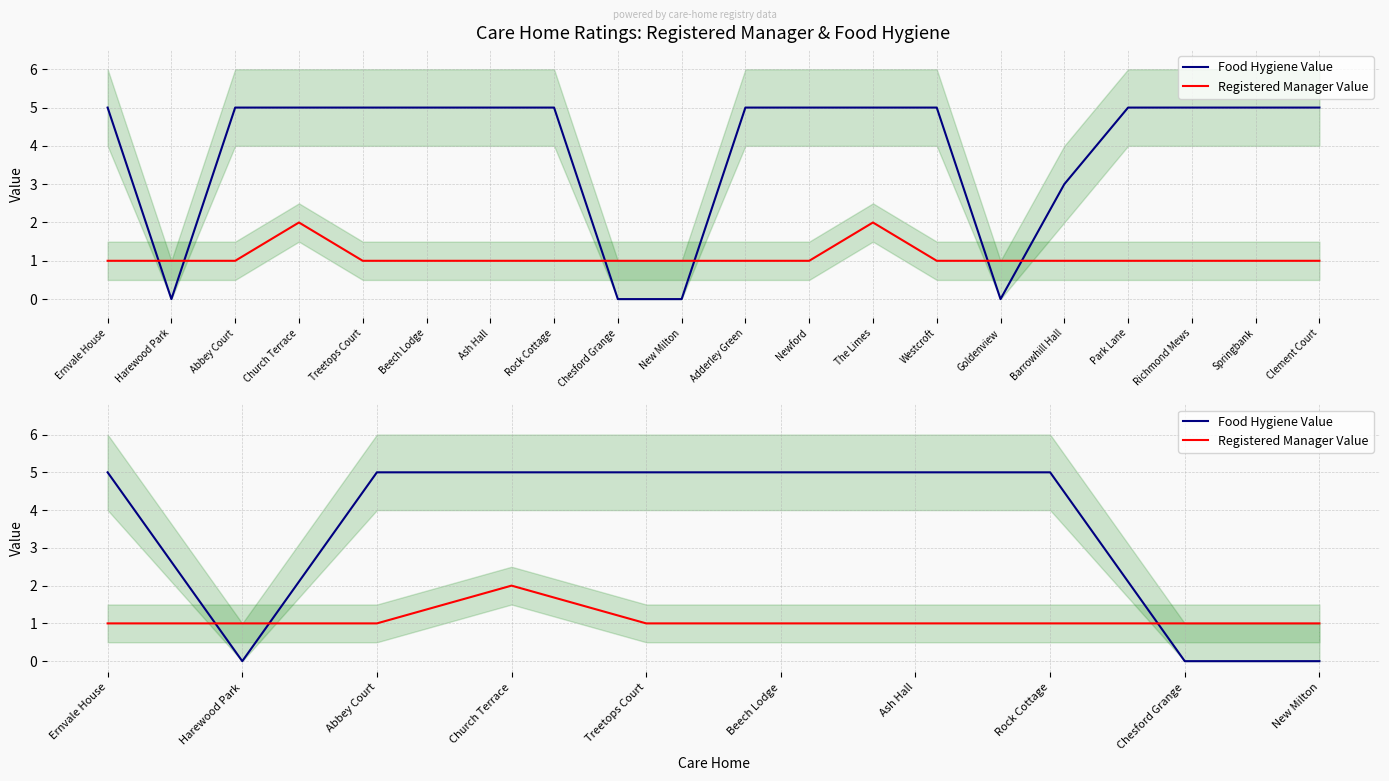

Reading left to right, list all the values displayed in this chart.

Food Hygiene Value: Ernvale House=5	Harewood Park=0	Abbey Court=5	Church Terrace=5	Treetops Court=5	Beech Lodge=5	Ash Hall=5	Rock Cottage=5	Chesford Grange=0	New Milton=0
Registered Manager Value: Ernvale House=1	Harewood Park=1	Abbey Court=1	Church Terrace=2	Treetops Court=1	Beech Lodge=1	Ash Hall=1	Rock Cottage=1	Chesford Grange=1	New Milton=1